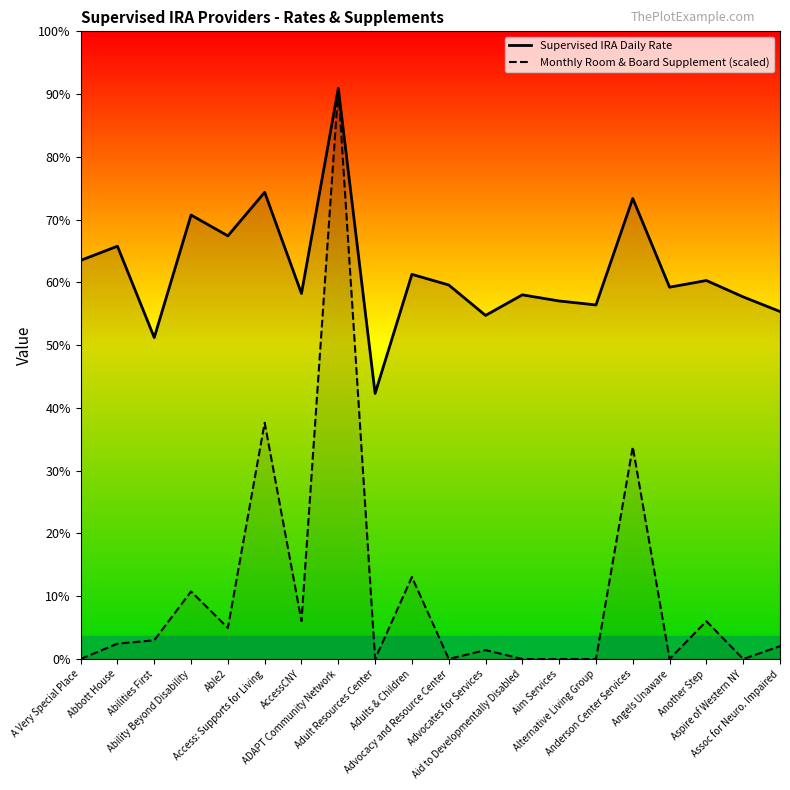

At which category does Supervised IRA Daily Rate reach its first local peak?

Abbott House